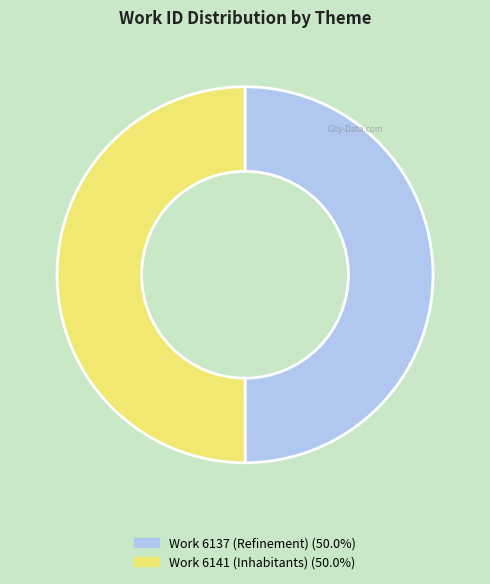

Do Work 6137 (Refinement) and Work 6141 (Inhabitants) together represent more than half of the pie?

Yes